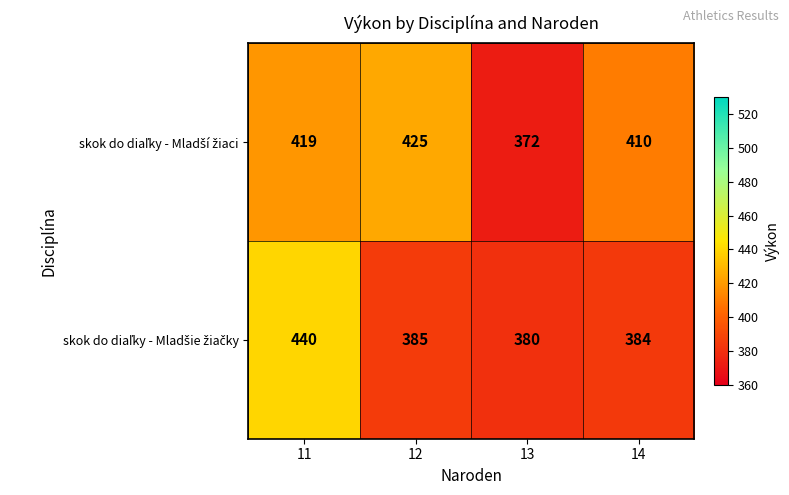

Which label corresponds to the smallest value in the chart?

13